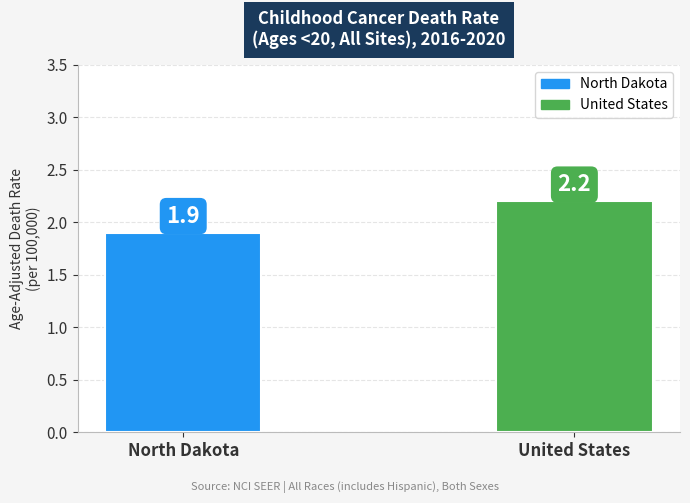

Where is the data nearest to the value 2?

North Dakota